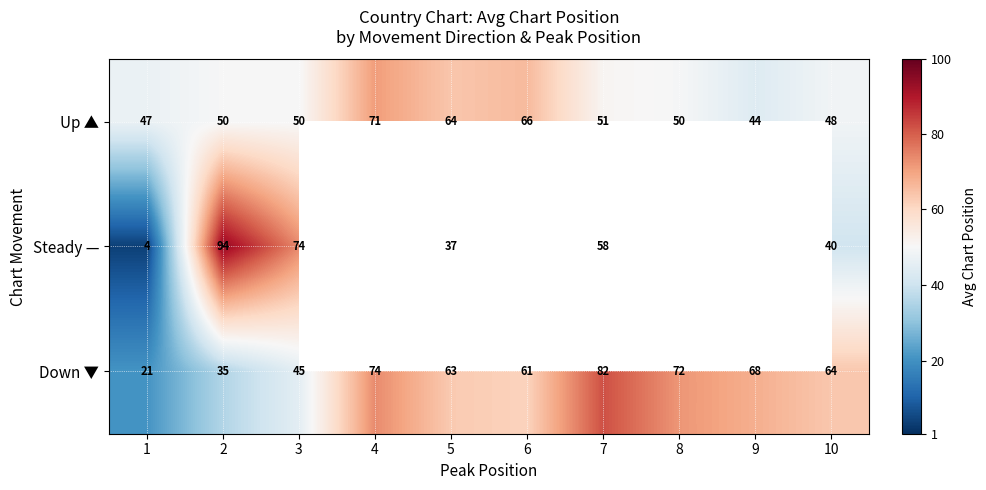

Is the value of Down ▼ at 6 greater than the value of Steady — at 5?

Yes